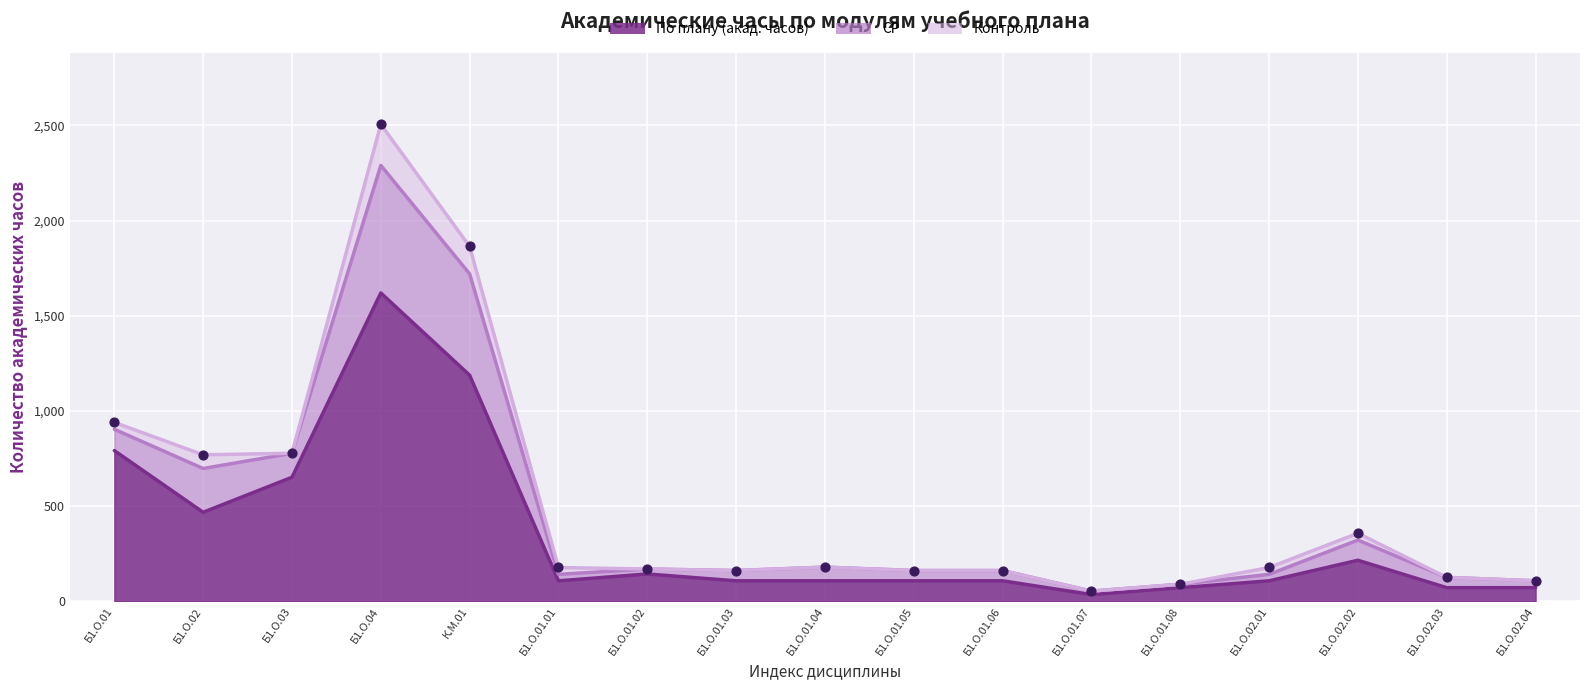

At which category is the sum across all series the highest?

Б1.О.04